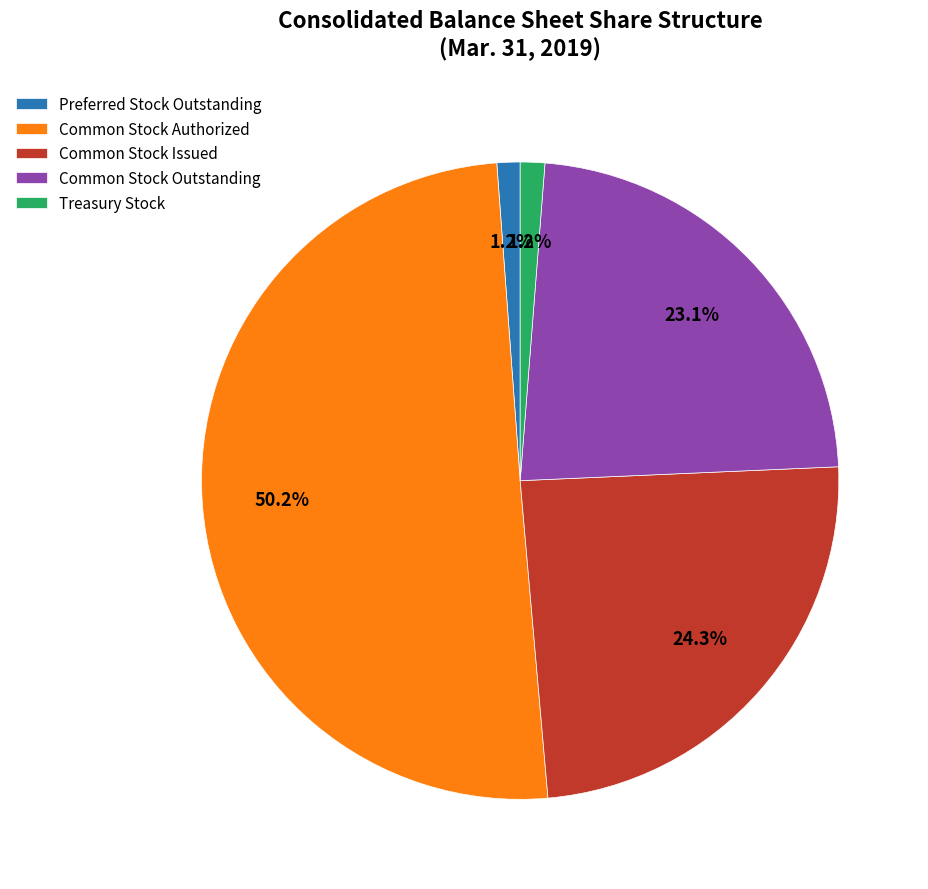

Does Common Stock Issued represent more than half of the total?

No